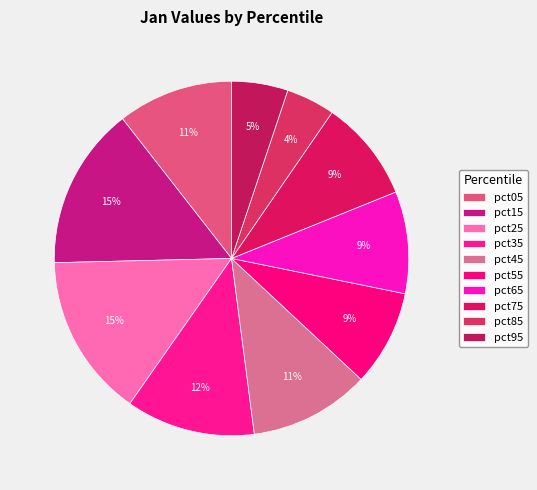

True or false: pct75 accounts for 22% of the total.

False